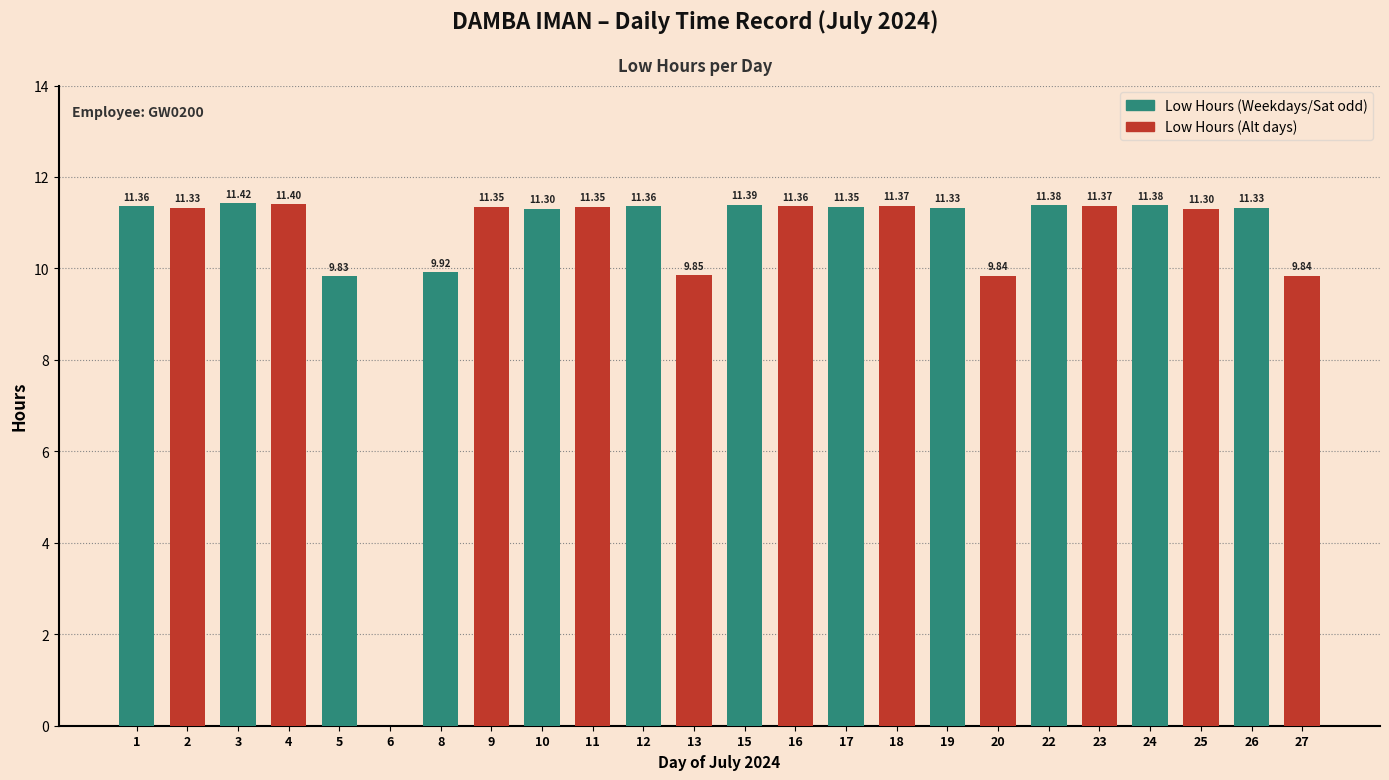

Where does the data first go above 11?

1